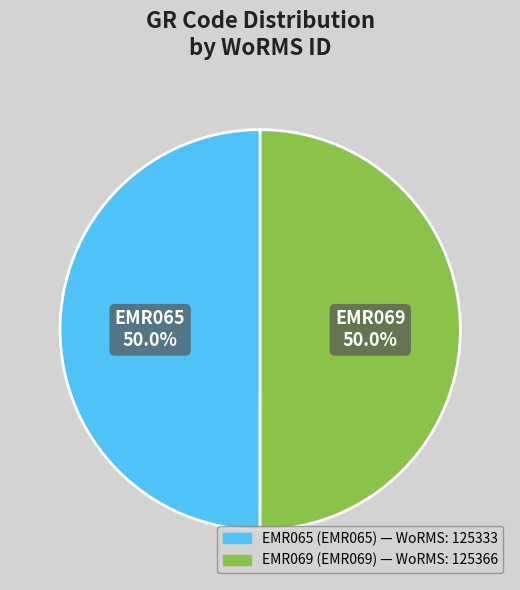

The EMR065 slice represents 50% of the pie. True or false?

True